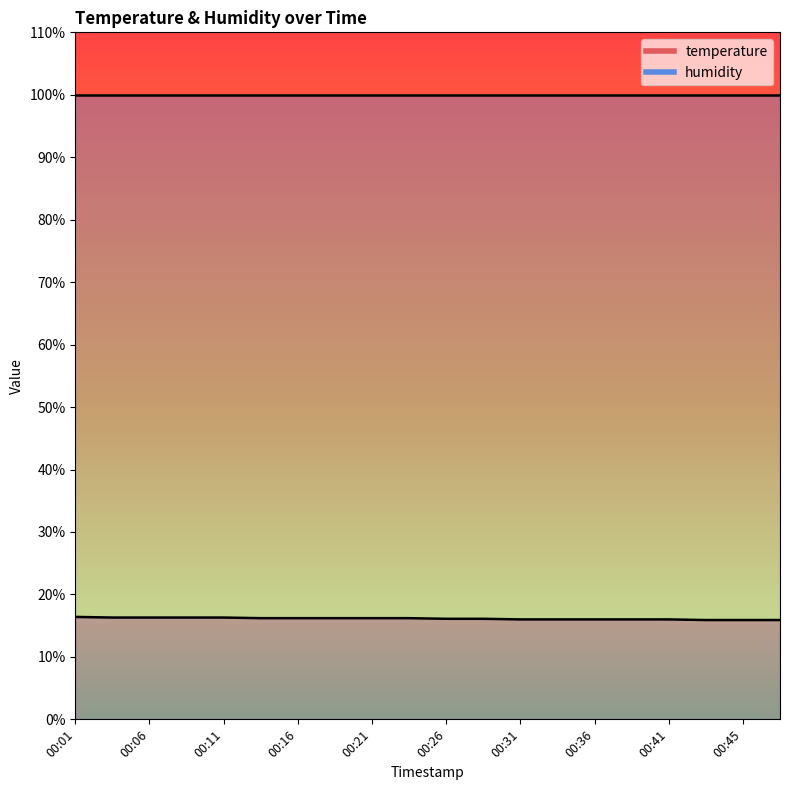

Reading left to right, extract all data points from this chart.

00:01=16.4	00:04=16.3	00:06=16.3	00:09=16.3	00:11=16.3	00:14=16.2	00:16=16.2	00:19=16.2	00:21=16.2	00:23=16.2	00:26=16.1	00:28=16.1	00:31=16.0	00:33=16.0	00:36=16.0	00:38=16.0	00:41=16.0	00:43=15.9	00:45=15.9	00:48=15.9